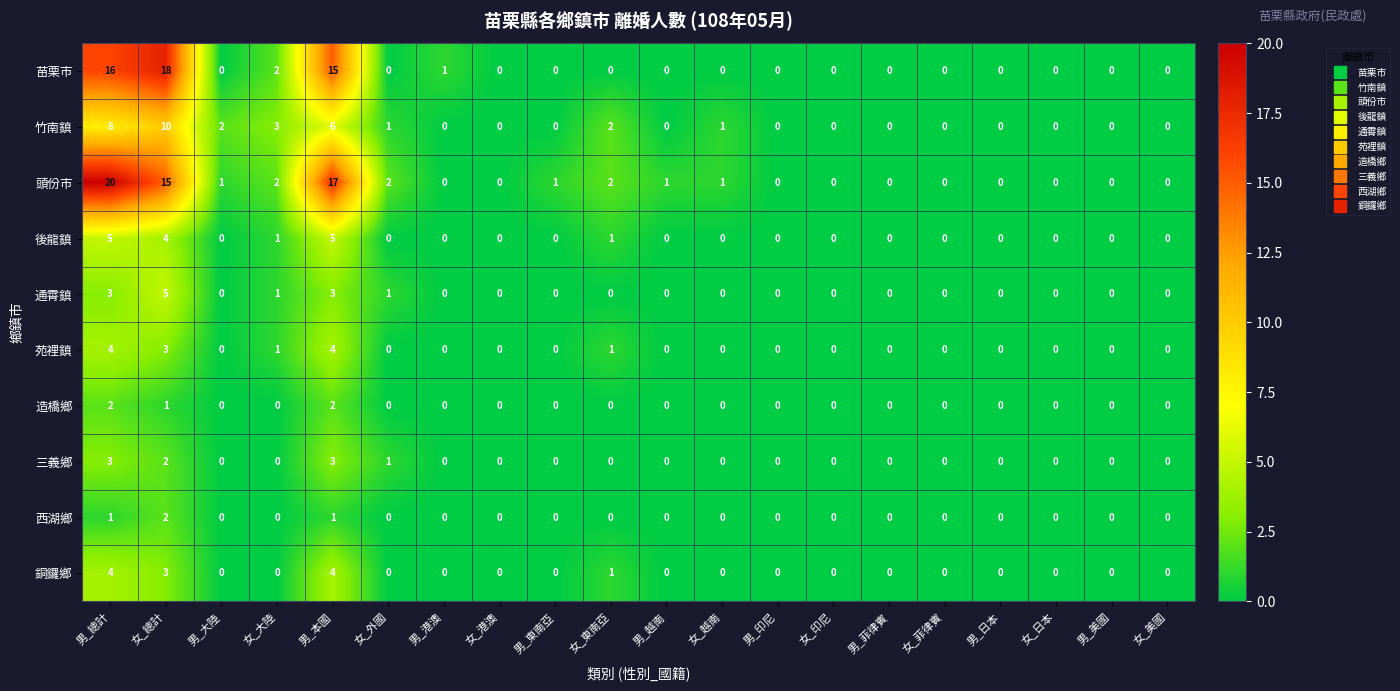

What is the sum of all 西湖鄉 values?

4